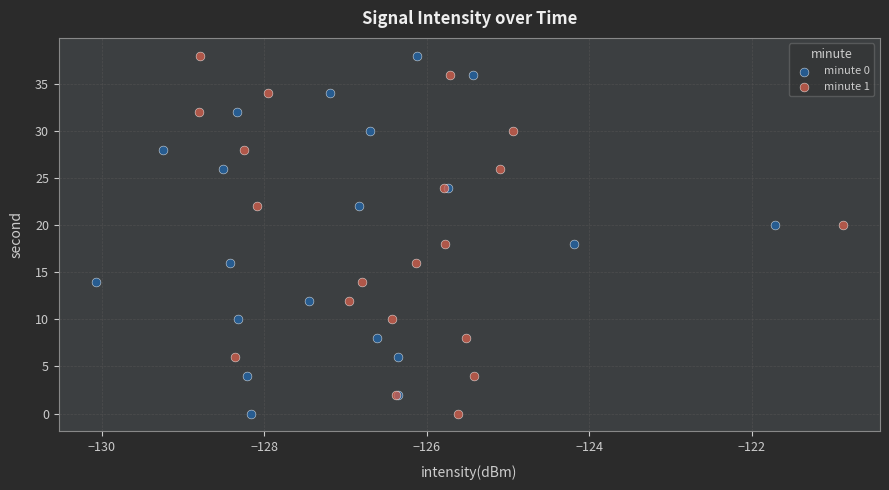

What are all the series names shown in the legend?

minute 0, minute 1